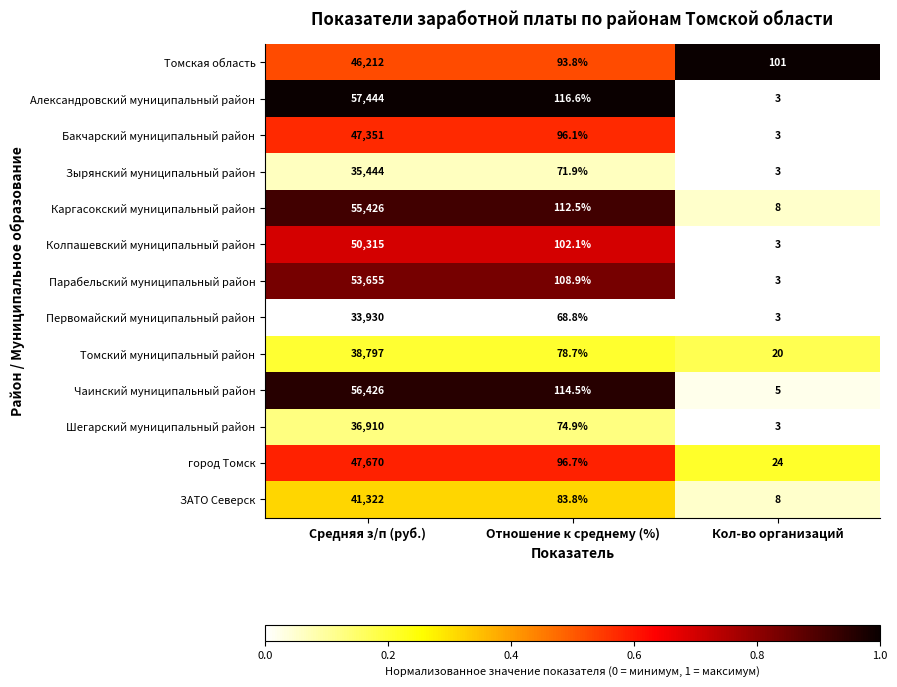

Which series has the largest total across all categories?

Александровский муниципальный район